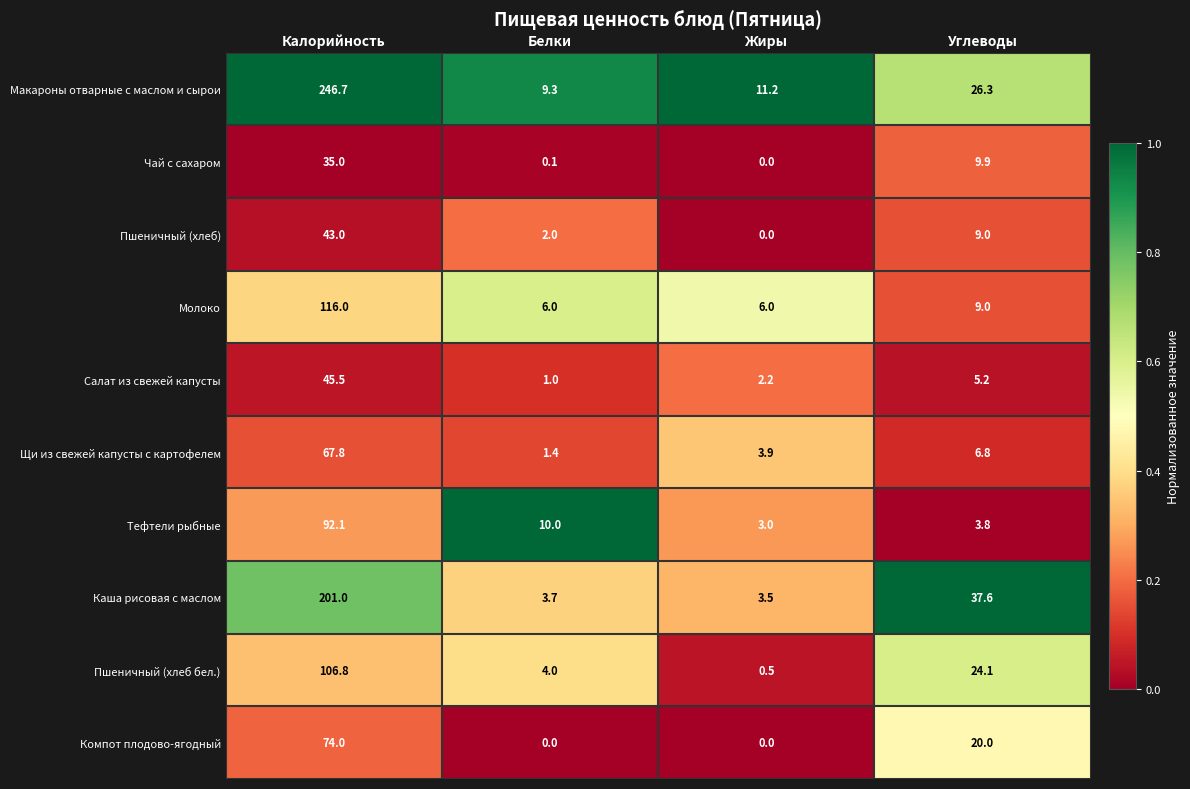

Which series has the widest spread of values?

Макароны отварные с маслом и сырои